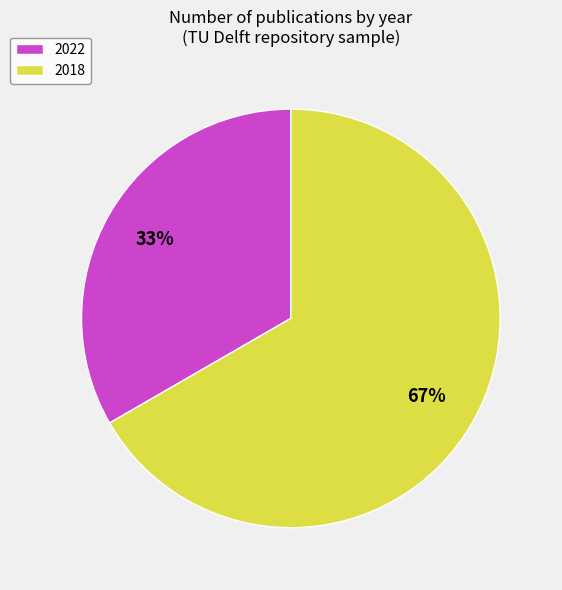

How many segments does this pie chart have?

2